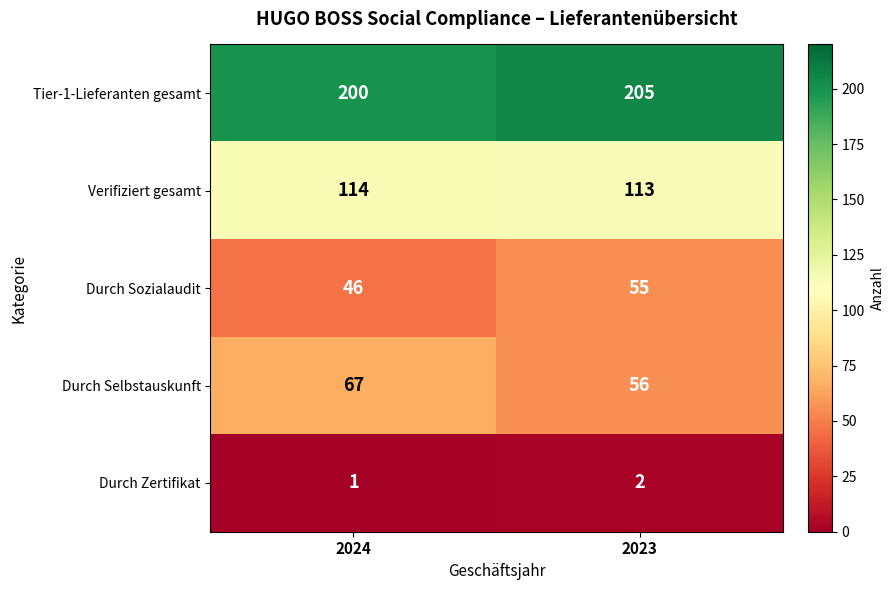

At how many categories does at least one series exceed 167?

2